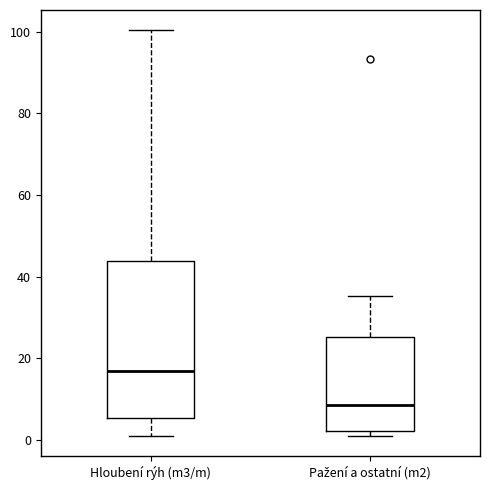

Where does the upper whisker of the box for Hloubení rýh (m3/m) end on the y-axis? The values are not printed on the chart, so give them approximately, as read against the axis.

100